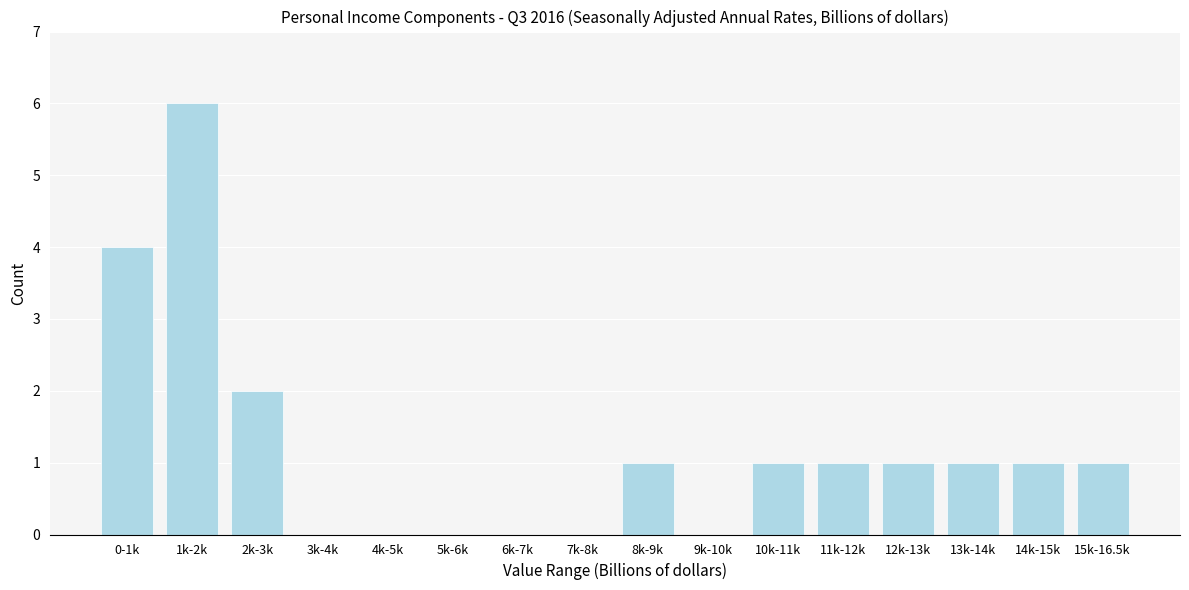

Reading left to right, transcribe all the data shown in this chart.

0-1k=4	1k-2k=6	2k-3k=2	3k-4k=0	4k-5k=0	5k-6k=0	6k-7k=0	7k-8k=0	8k-9k=1	9k-10k=0	10k-11k=1	11k-12k=1	12k-13k=1	13k-14k=1	14k-15k=1	15k-16.5k=1